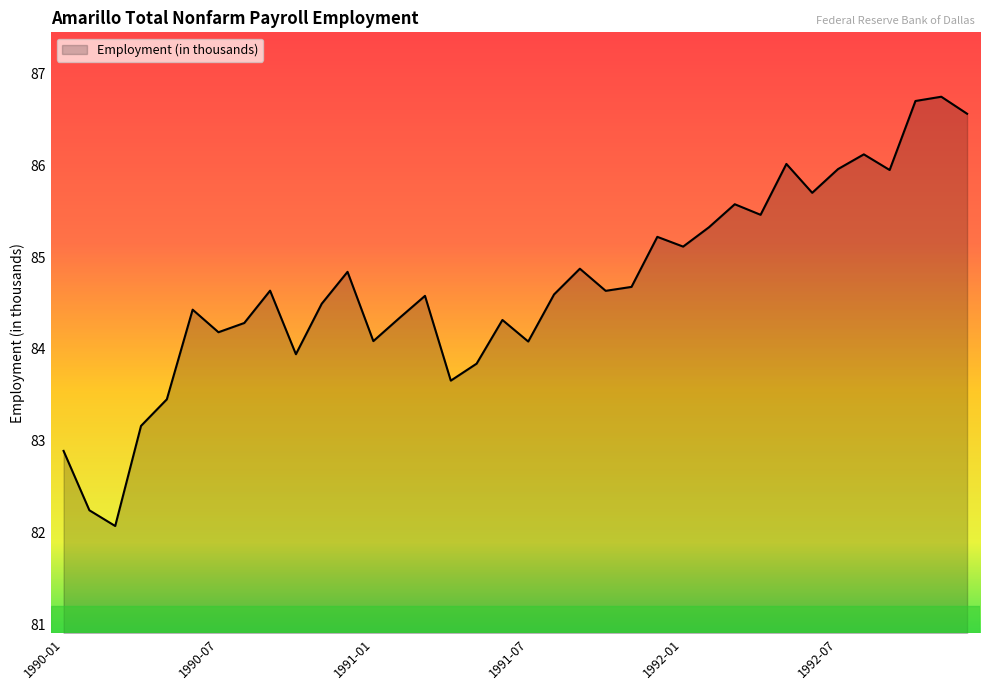

What is the minimum value shown in the chart?

82.1